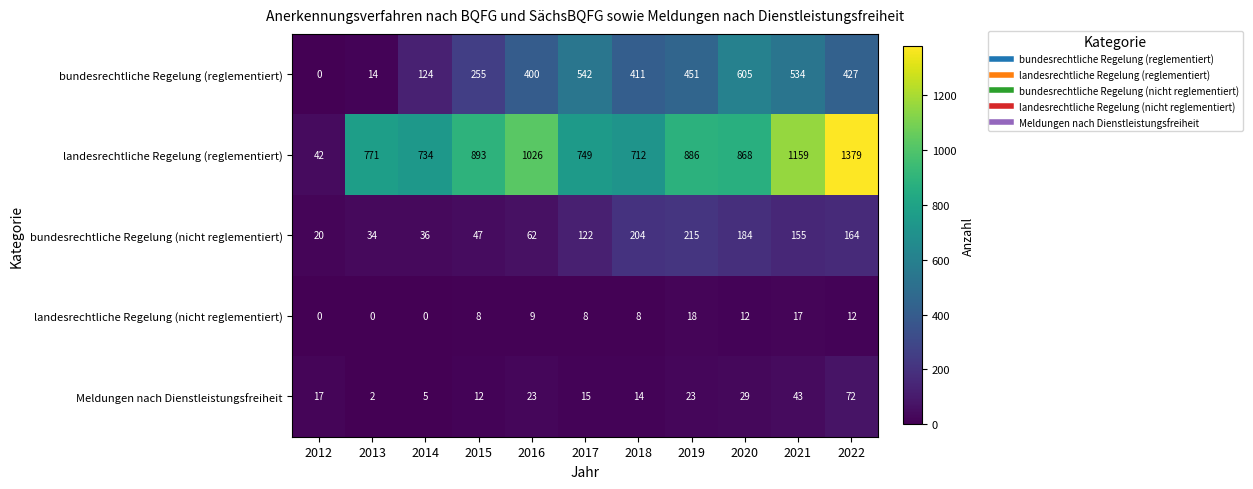

Which series changed the most between 2012 and 2013?

landesrechtliche Regelung (reglementiert)